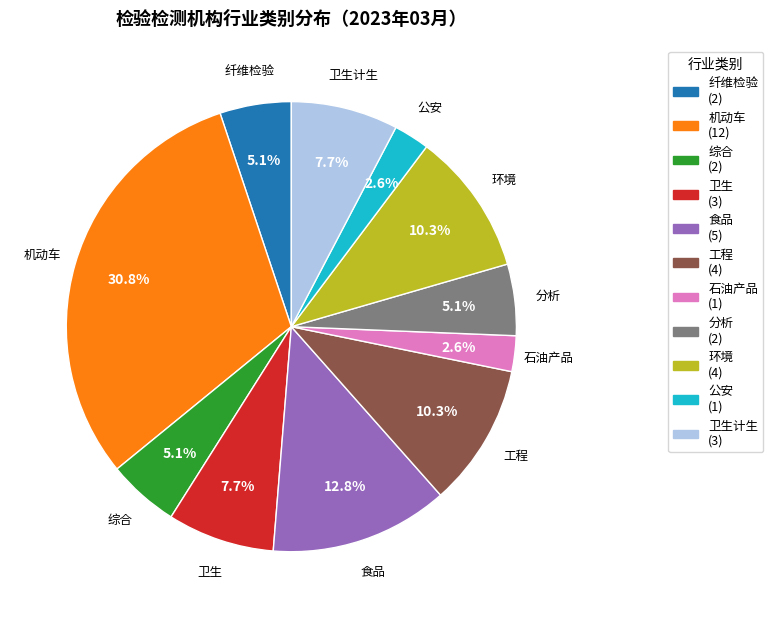

How many segments does this pie chart have?

11